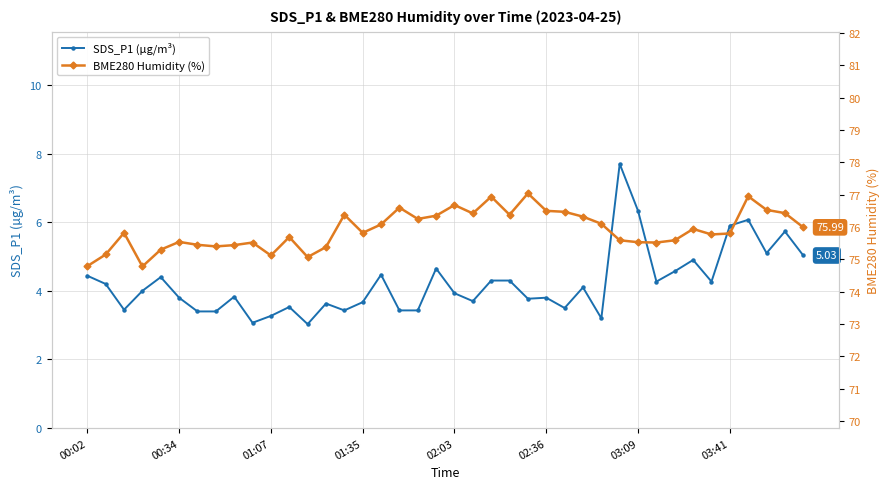

True or false: BME280 Humidity (%) and SDS_P1 (µg/m³) intersect in this chart.

False